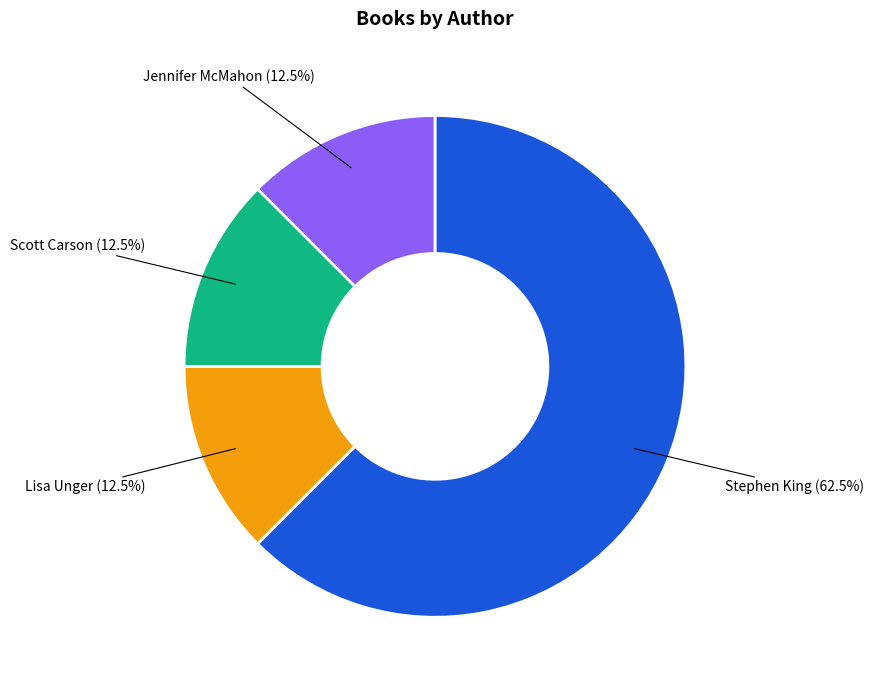

What is the largest slice in the pie chart?

Stephen King